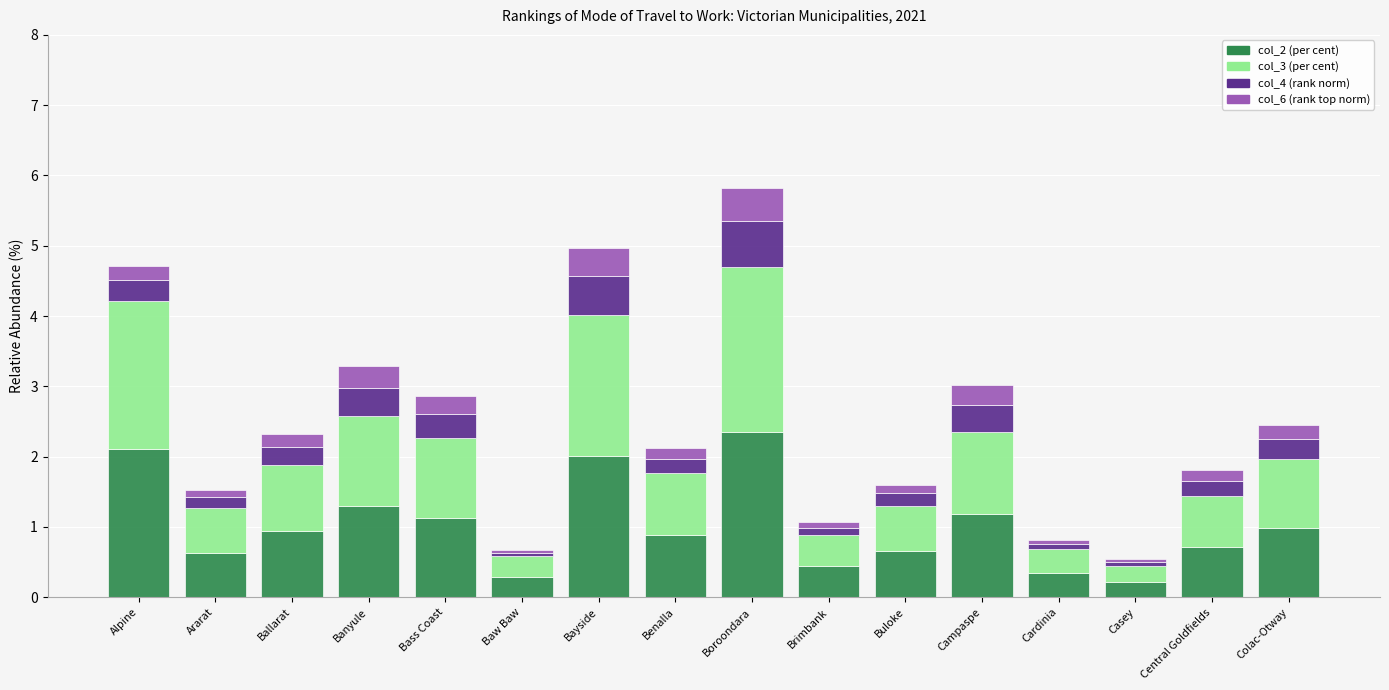

The col_2 (per cent) series shows 1.9 at Campaspe. True or false?

False